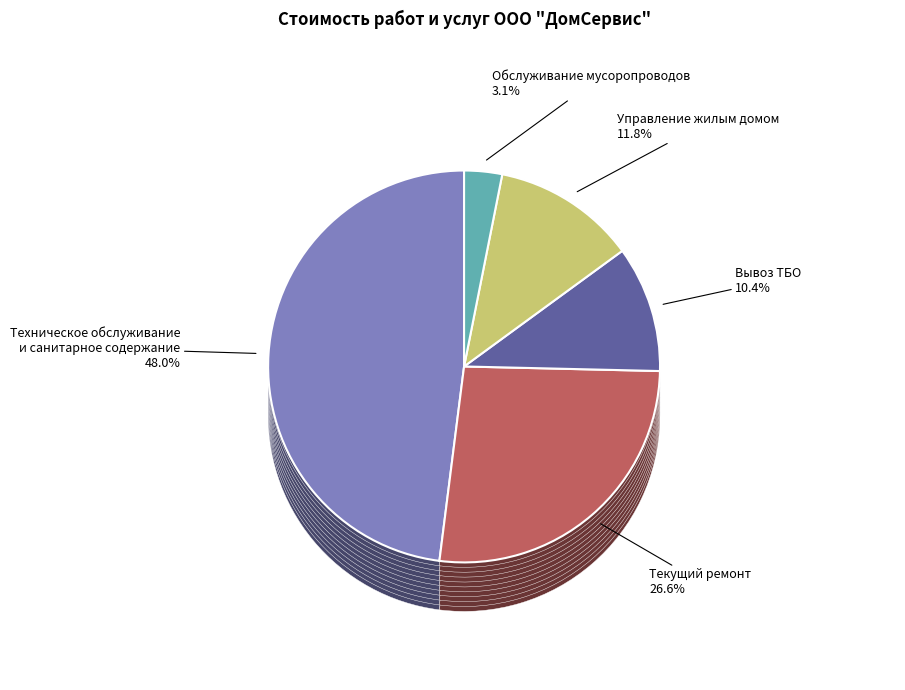

Is there any slice that represents more than half of the pie?

No